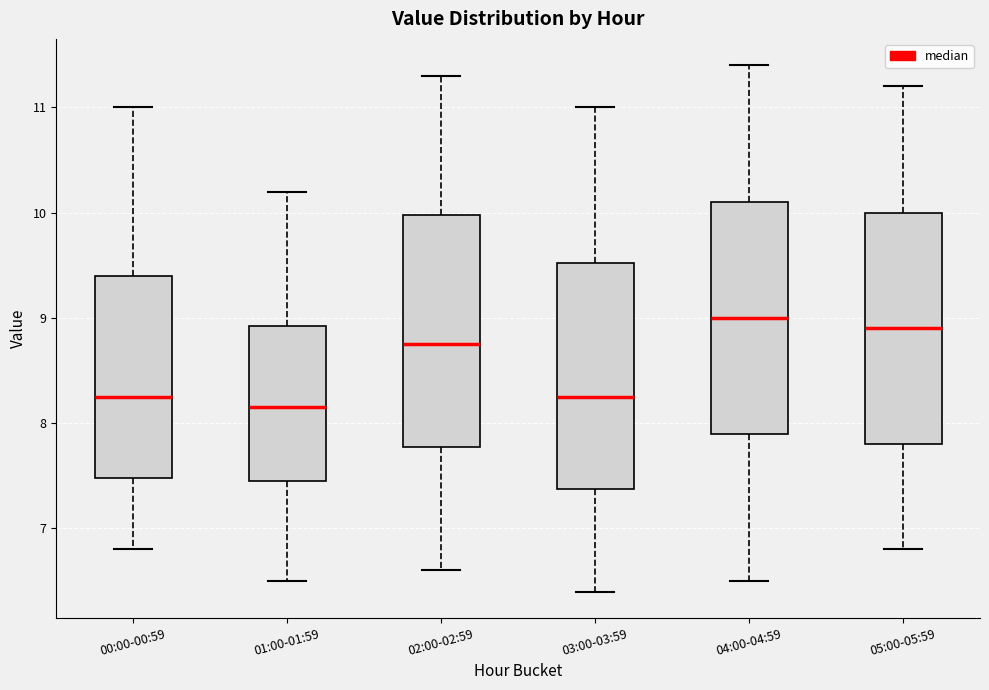

Reading left to right, read every box against the y-axis: the position of its median line, the range the box covers, and the ends of its whiskers. The values are not printed on the chart, so give them approximately, as read against the axis.

00:00-00:59: median 8.3, box 7.5 to 9.4, whiskers 6.8 to 11.0
01:00-01:59: median 8.2, box 7.5 to 8.9, whiskers 6.5 to 10.2
02:00-02:59: median 8.8, box 7.8 to 10.0, whiskers 6.6 to 11.3
03:00-03:59: median 8.3, box 7.4 to 9.5, whiskers 6.4 to 11.0
04:00-04:59: median 9.0, box 7.9 to 10.1, whiskers 6.5 to 11.4
05:00-05:59: median 8.9, box 7.8 to 10.0, whiskers 6.8 to 11.2